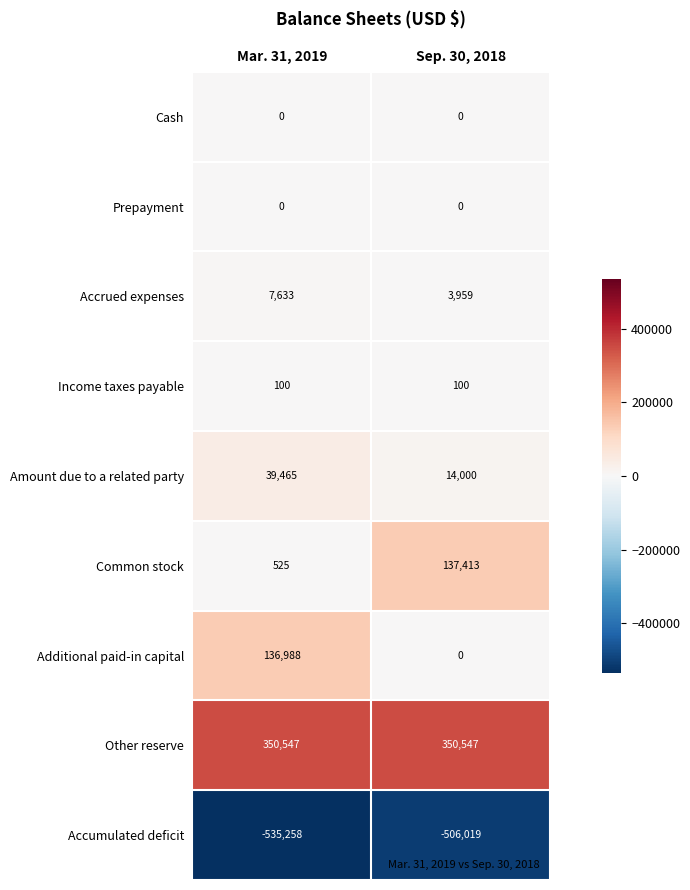

What is the maximum value shown in the chart?

350547